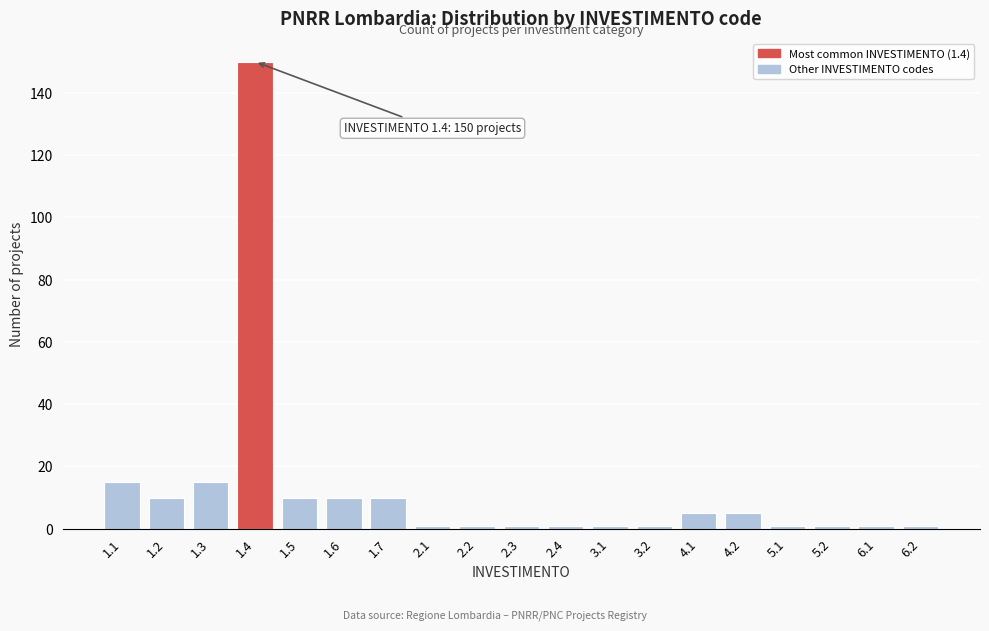

Reading left to right, transcribe all the data shown in this chart.

1.1=15	1.2=10	1.3=15	1.4=150	1.5=10	1.6=10	1.7=10	2.1=1	2.2=1	2.3=1	2.4=1	3.1=1	3.2=1	4.1=5	4.2=5	5.1=1	5.2=1	6.1=1	6.2=1